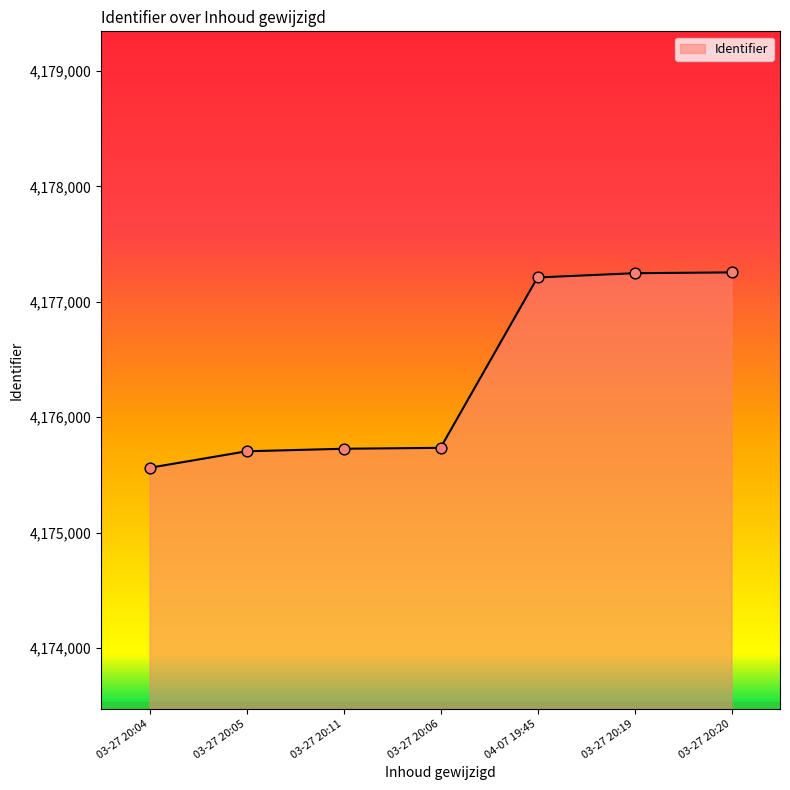

What is the ratio of the value at 03-27 20:11 to the value at 04-07 19:45?

1.0